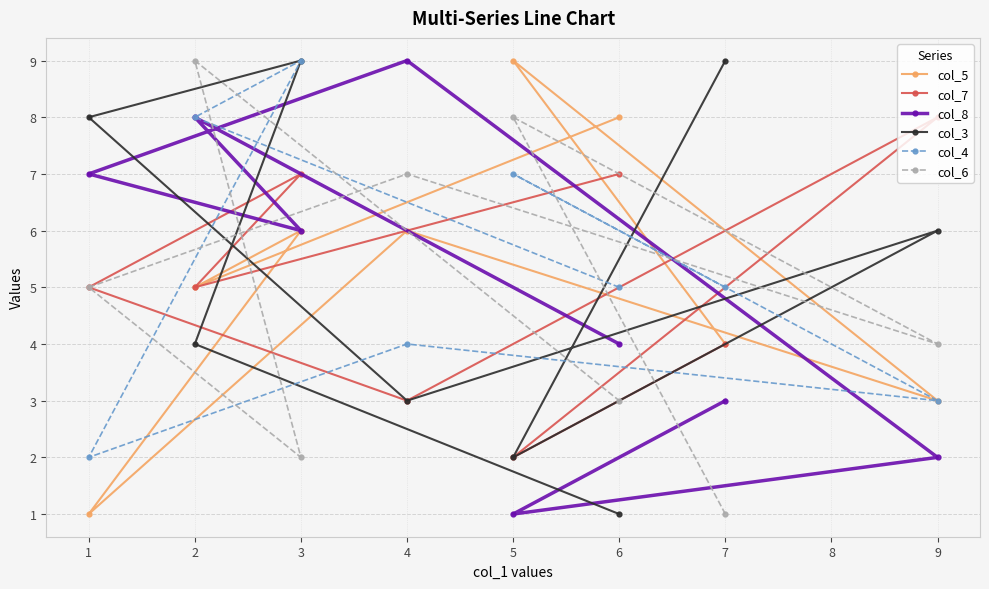

How many lines are shown in the chart?

6